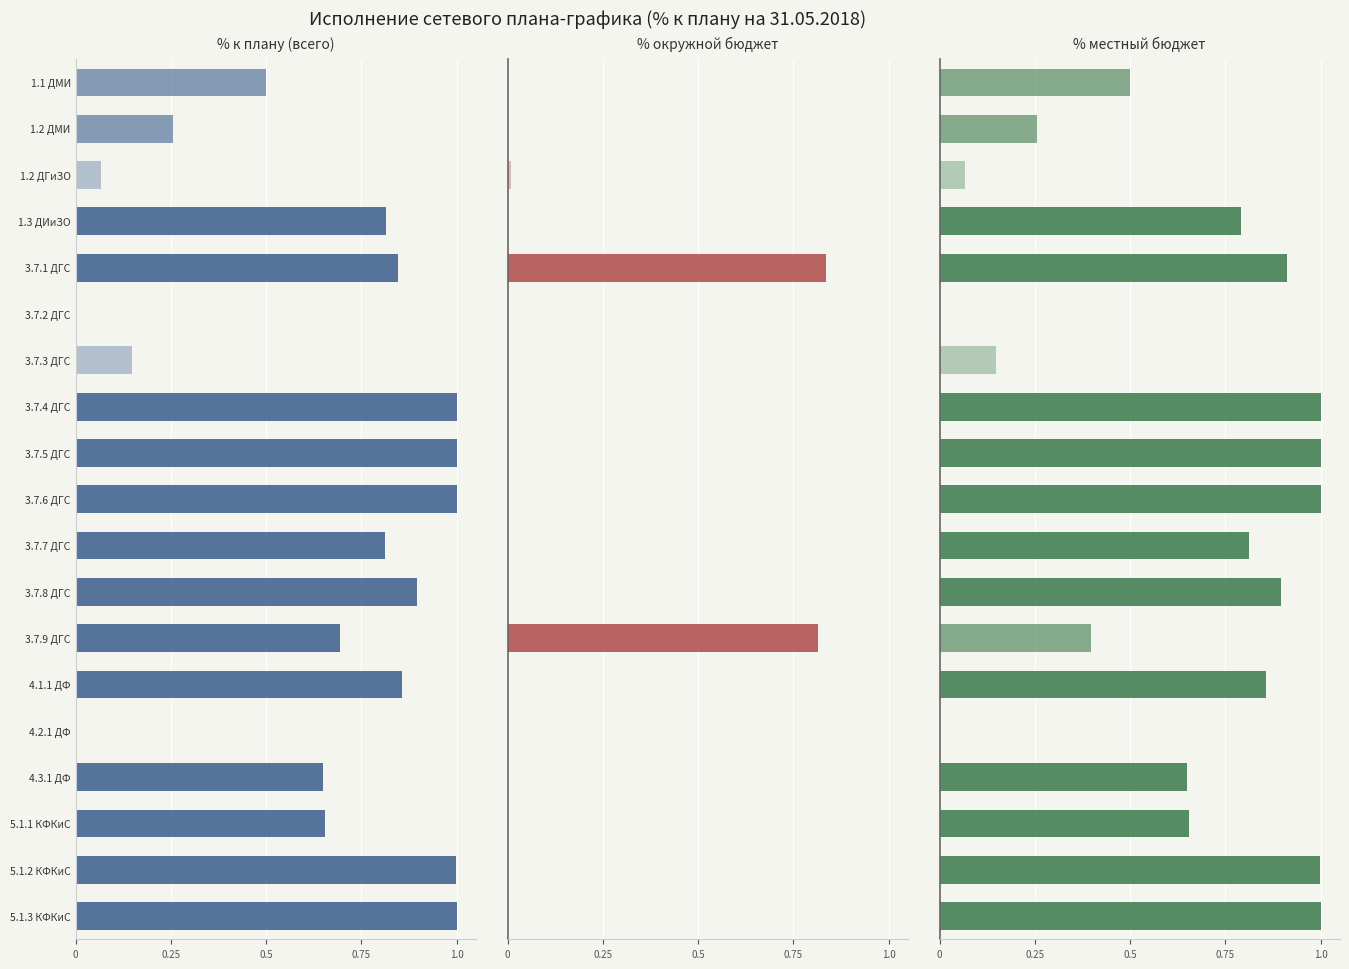

What is the total value across all series at 3.7.7 ДГС?

1.6